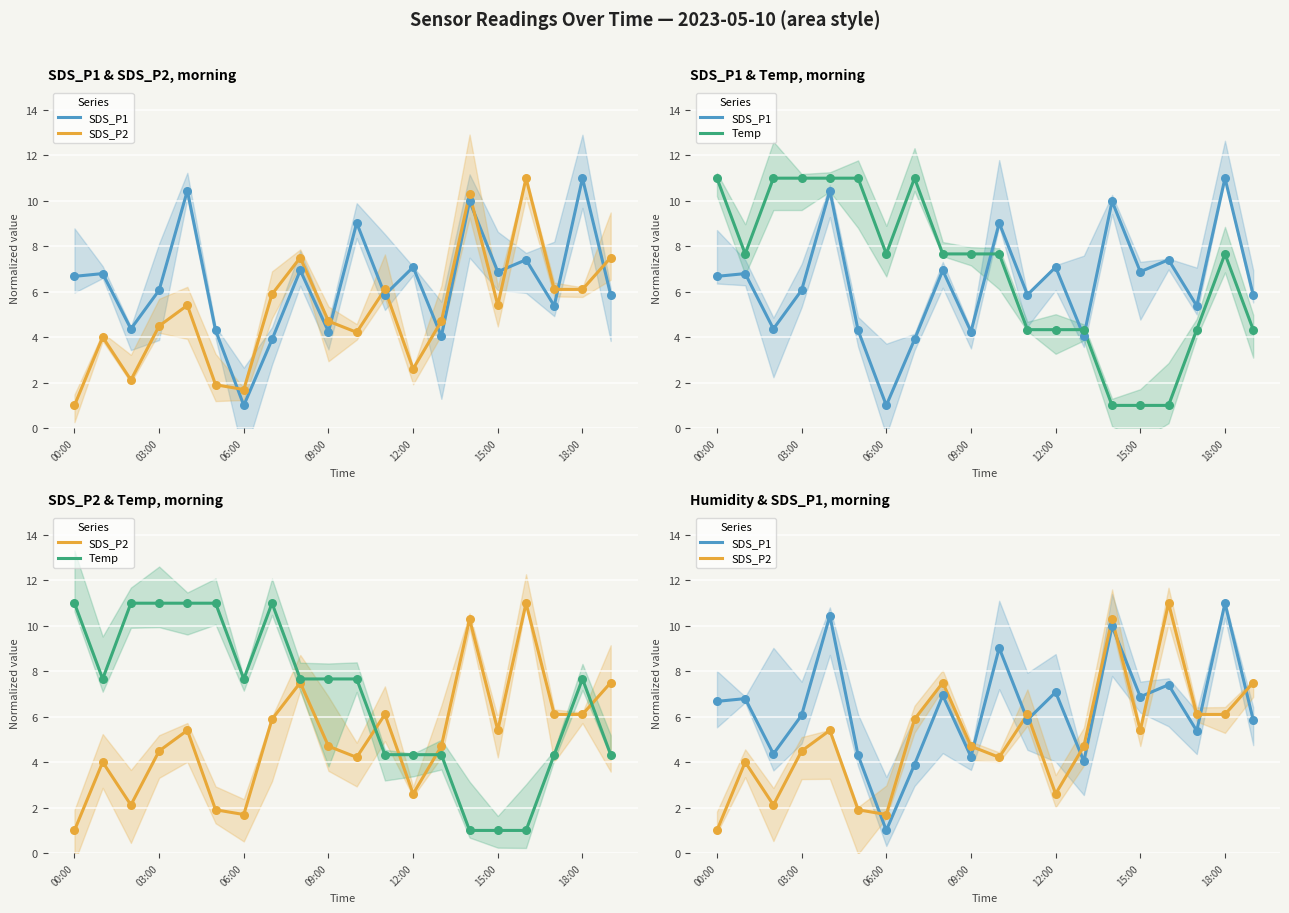

What is the total value across all series at 17?

15.8